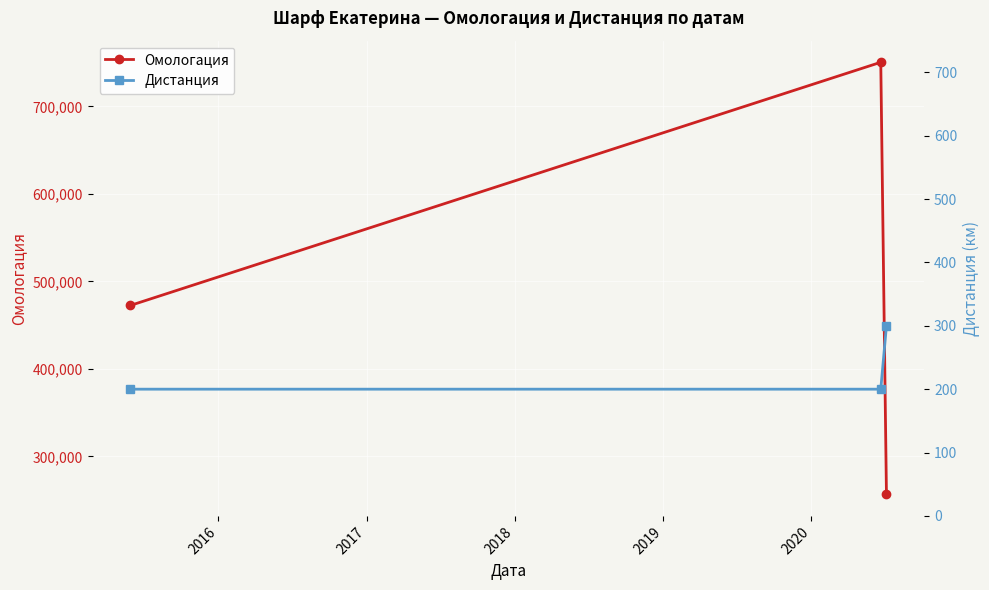

Which series has the widest spread of values?

Омологация